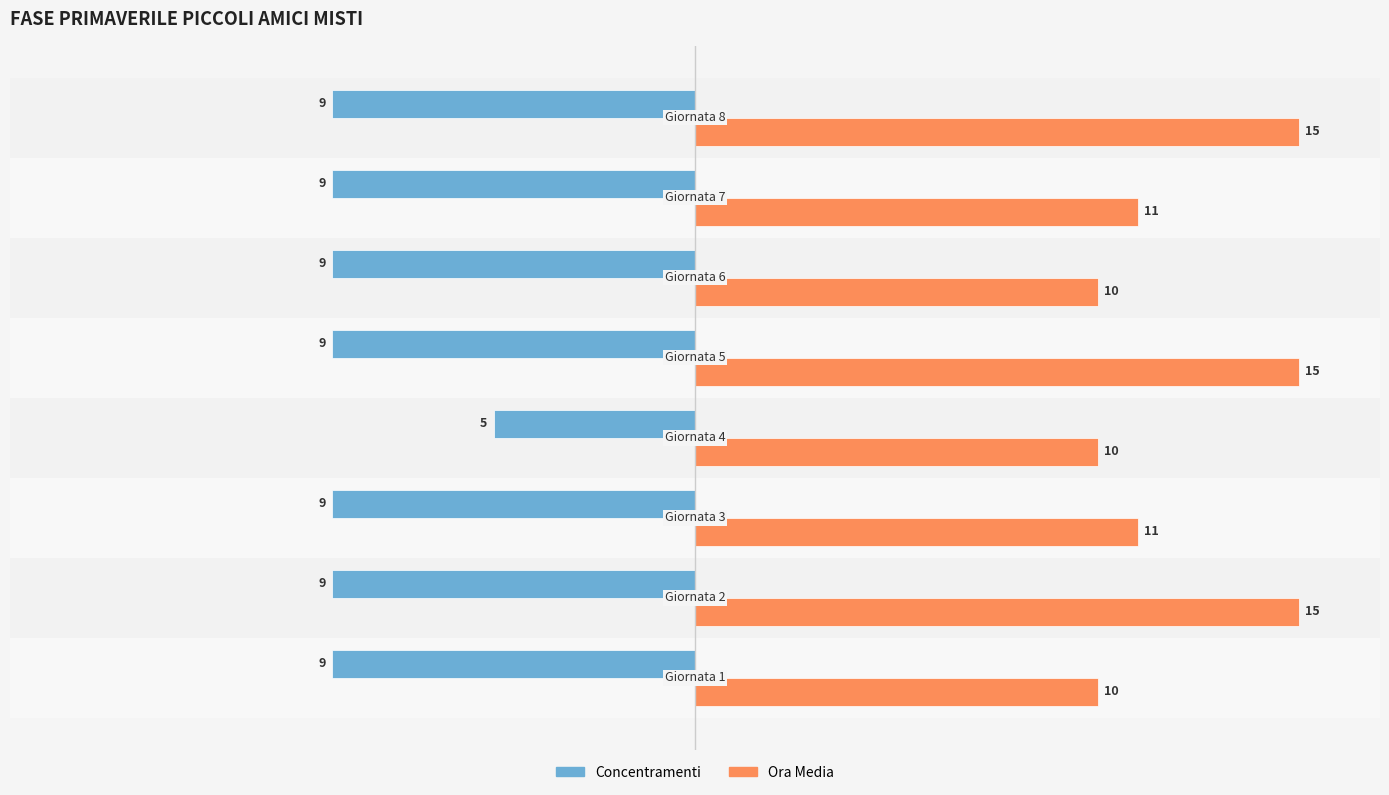

What is the minimum value shown in the chart?

-9